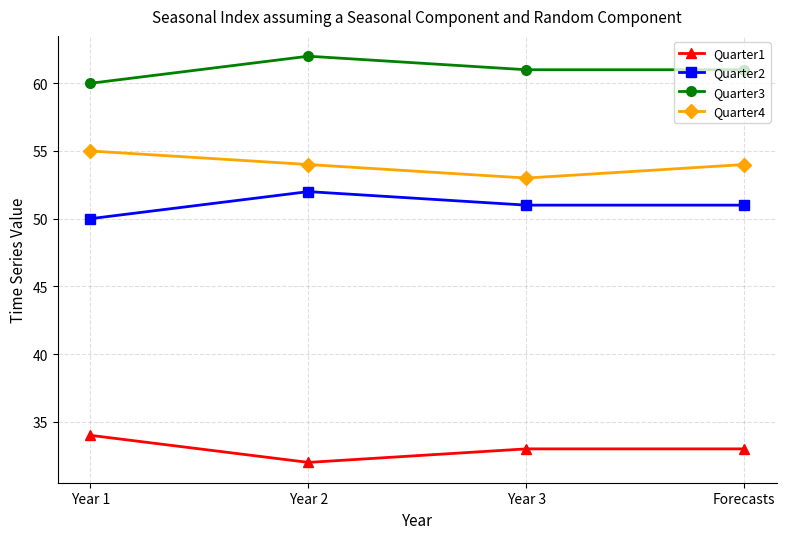

True or false: Quarter1 and Quarter2 cross at least once.

False